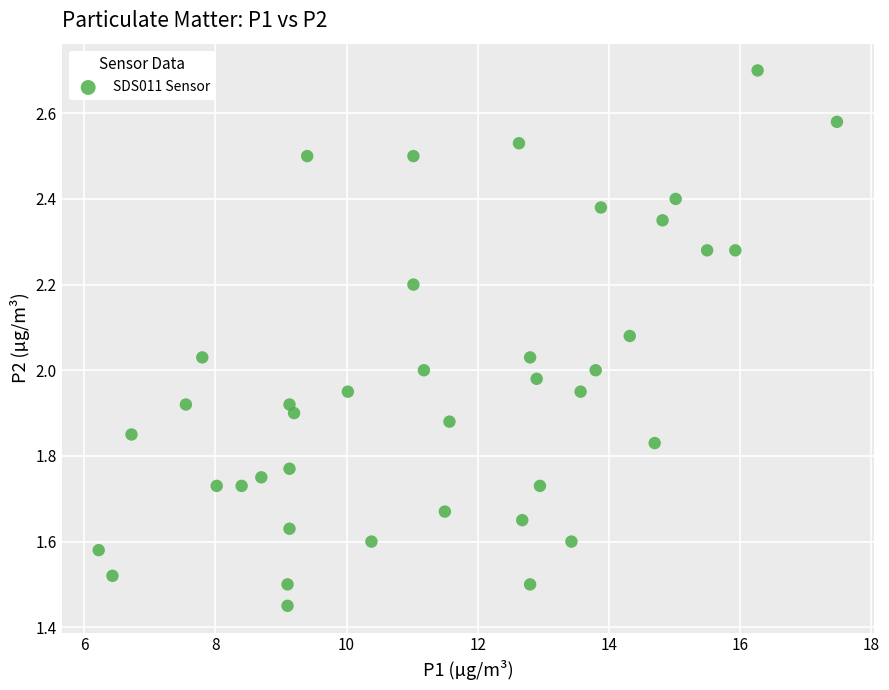

What is the range of X values (max minus min)?

11.3